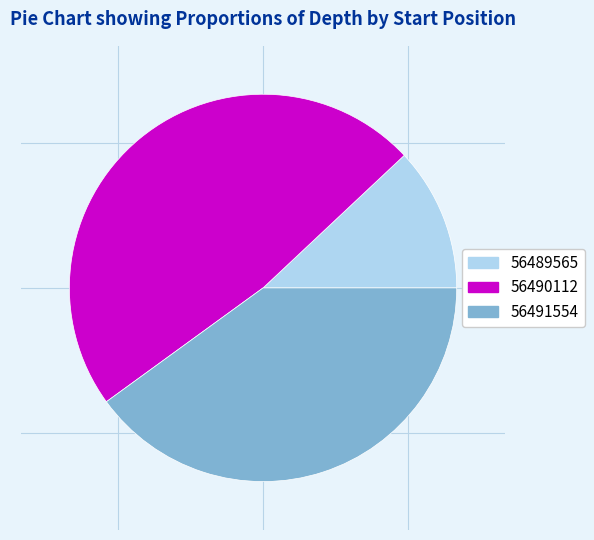

The 56489565 slice represents 26% of the pie. True or false?

False